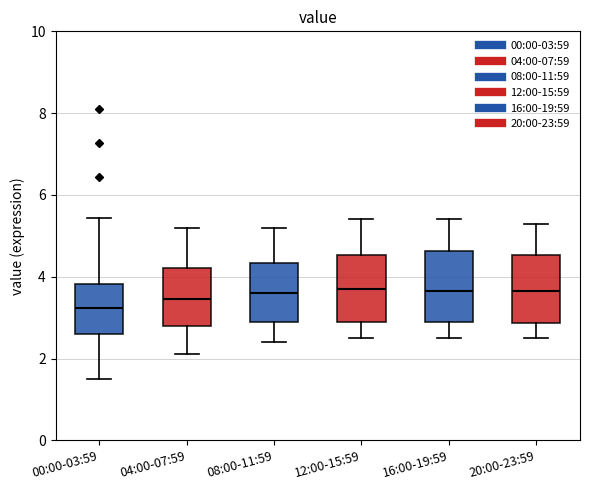

Reading left to right, transcribe this box plot: for each box, give where its median line is, the range the box spans, and where its two whiskers end, as read against the y-axis. The values are not printed on the chart, so give them approximately, as read against the axis.

00:00-03:59: median 3.2, box 2.6 to 3.8, whiskers 1.6 to 5.4
04:00-07:59: median 3.4, box 2.8 to 4.2, whiskers 2.2 to 5.2
08:00-11:59: median 3.6, box 3.0 to 4.4, whiskers 2.4 to 5.2
12:00-15:59: median 3.8, box 3.0 to 4.6, whiskers 2.6 to 5.4
16:00-19:59: median 3.6, box 3.0 to 4.6, whiskers 2.6 to 5.4
20:00-23:59: median 3.6, box 2.8 to 4.6, whiskers 2.6 to 5.4